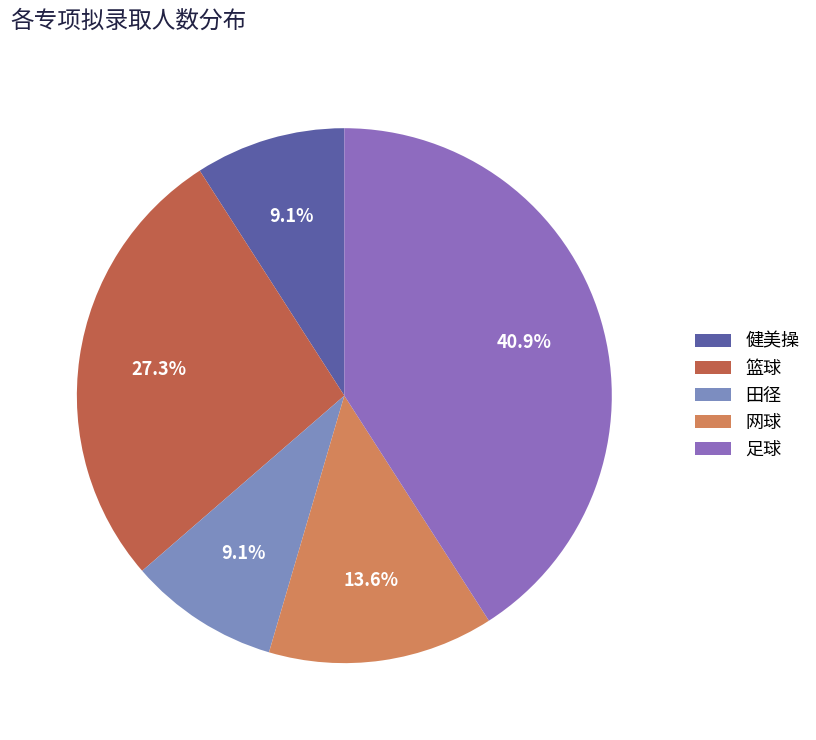

Do 网球 and 足球 together represent more than half of the pie?

Yes